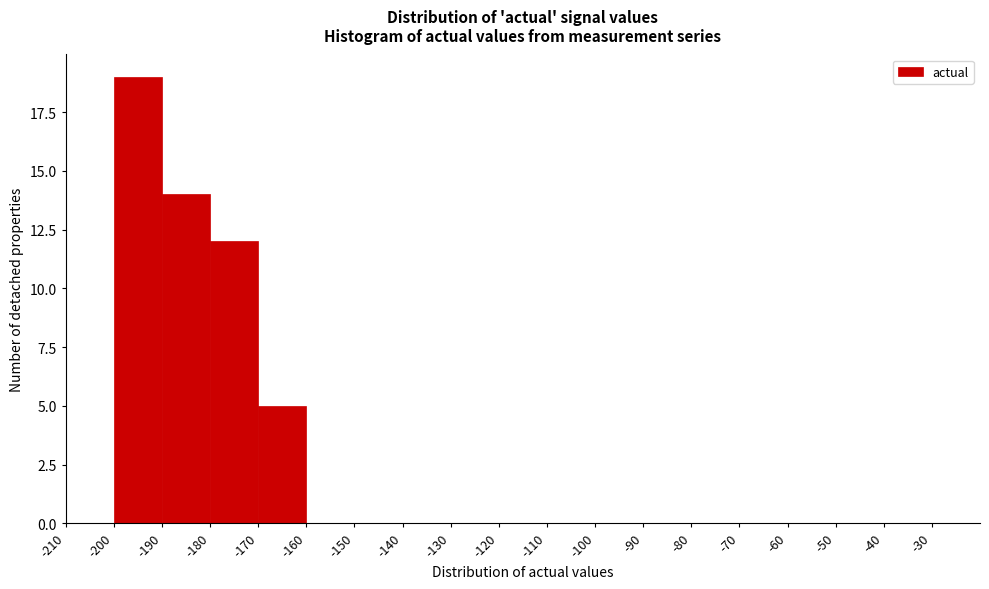

How tall is the bar that spans -180 to -170 on the x-axis? The values are not printed on the chart, so give them approximately, as read against the axis.

12